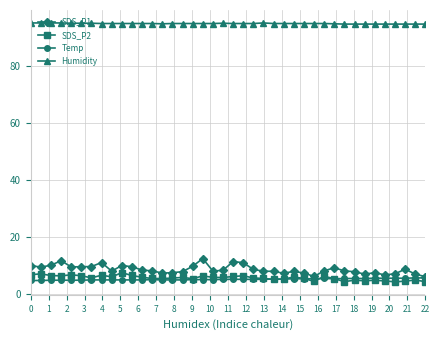

Which series has the largest range (max minus min)?

SDS_P1